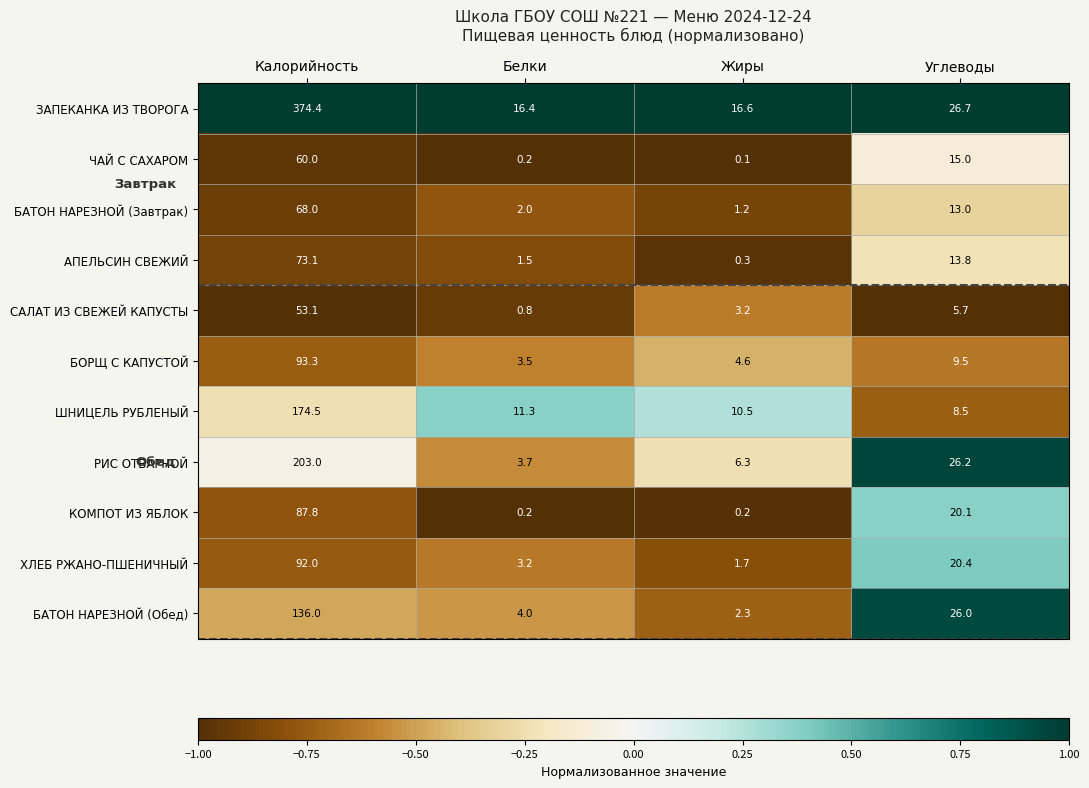

Rank the series by their maximum value, from lowest to highest.

САЛАТ ИЗ СВЕЖЕЙ КАПУСТЫ, ЧАЙ С САХАРОМ, БАТОН НАРЕЗНОЙ (Завтрак), АПЕЛЬСИН СВЕЖИЙ, КОМПОТ ИЗ ЯБЛОК, ХЛЕБ РЖАНО-ПШЕНИЧНЫЙ, БОРЩ С КАПУСТОЙ, БАТОН НАРЕЗНОЙ (Обед), ШНИЦЕЛЬ РУБЛЕНЫЙ, РИС ОТВАРНОЙ, ЗАПЕКАНКА ИЗ ТВОРОГА